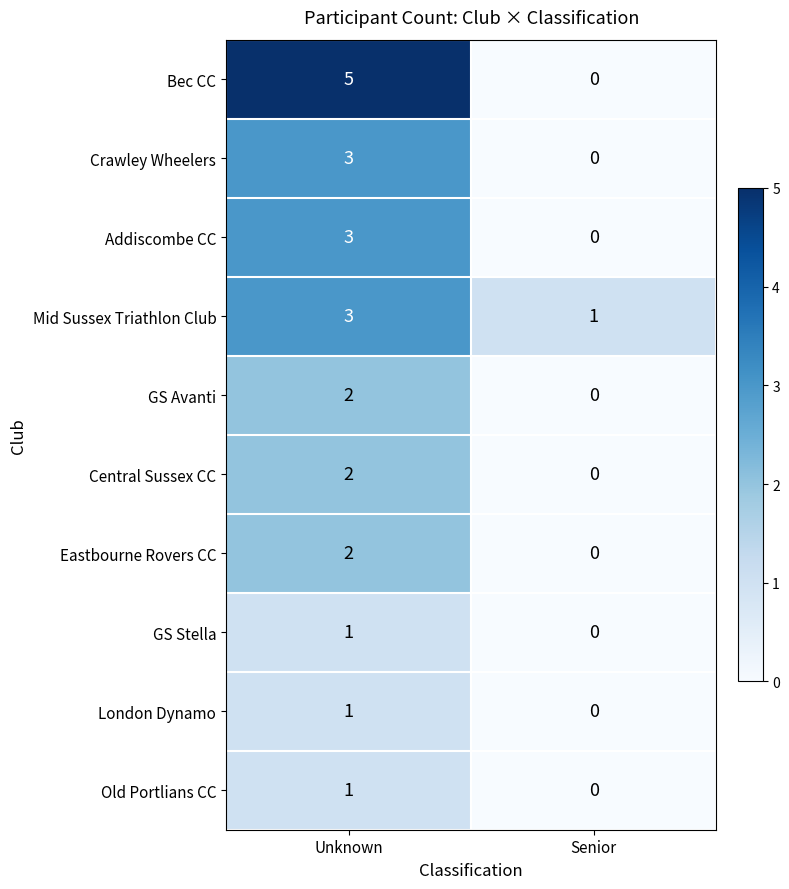

What is the total value across all series at Senior?

1